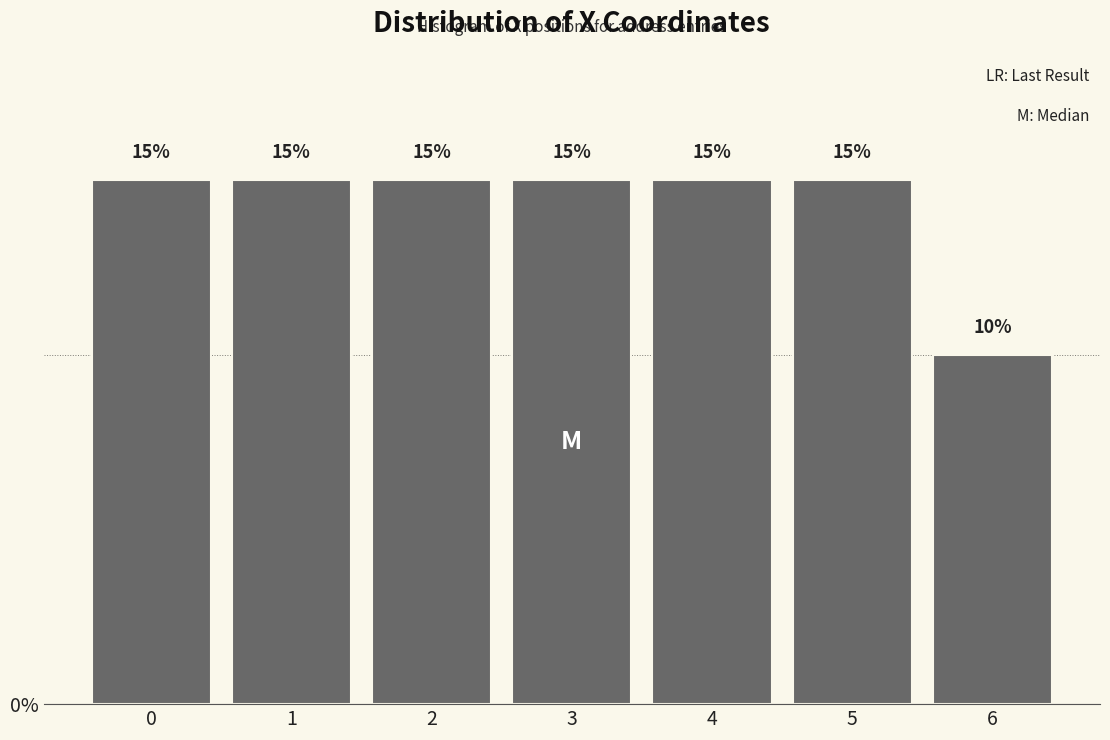

Reading left to right, what are all the values shown in this chart?

0=15	1=15	2=15	3=15	4=15	5=15	6=10